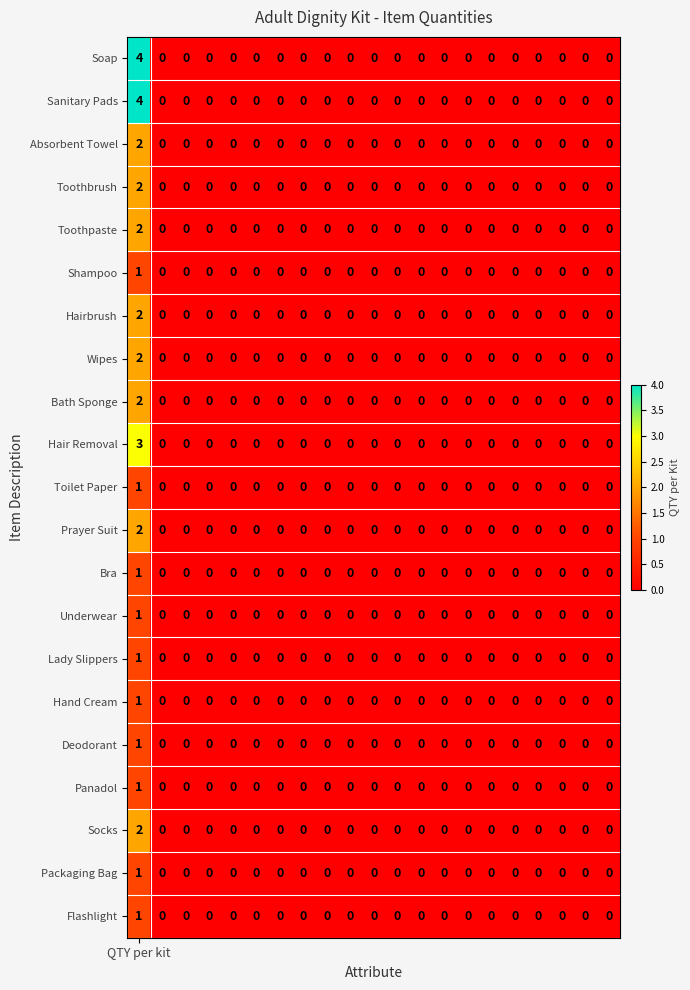

How many data points does each series have?

21